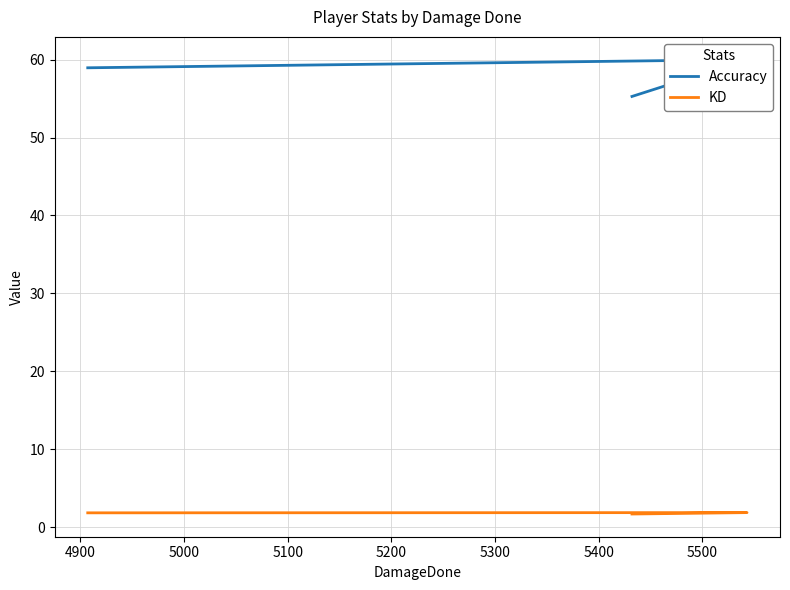

Does the chart display data point markers on the line(s)?

No